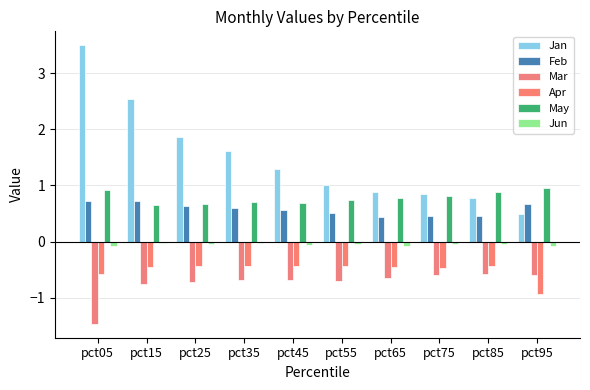

What is the minimum value shown in the chart?

-1.5